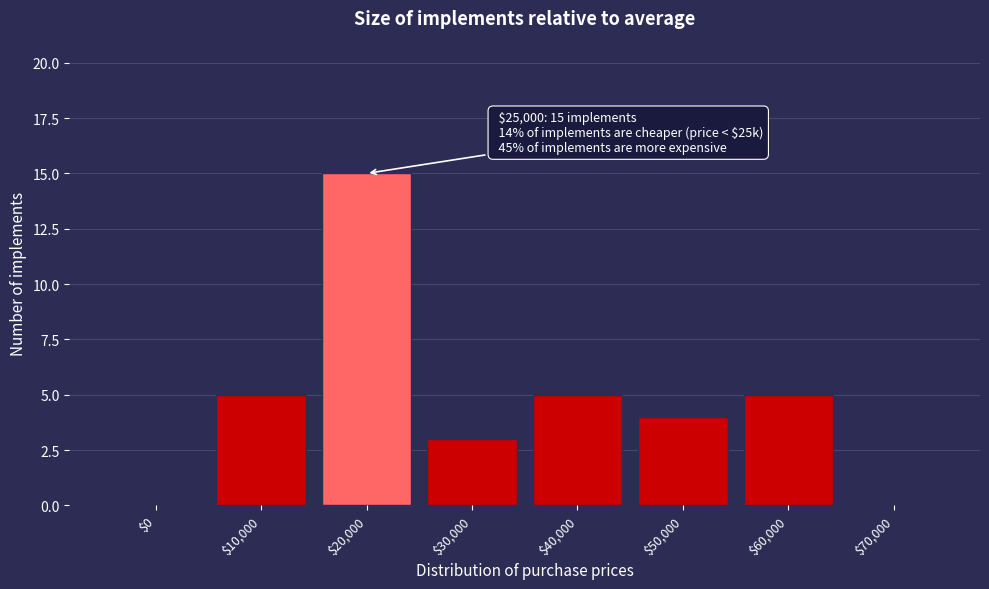

What is the sum of all values?

37